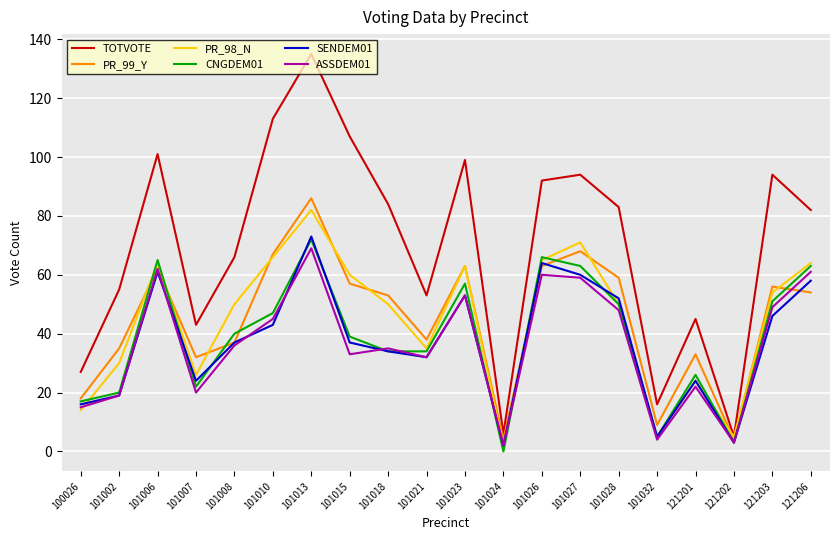

In SENDEM01, how many points are higher than both neighbors (excluding endpoints)?

5